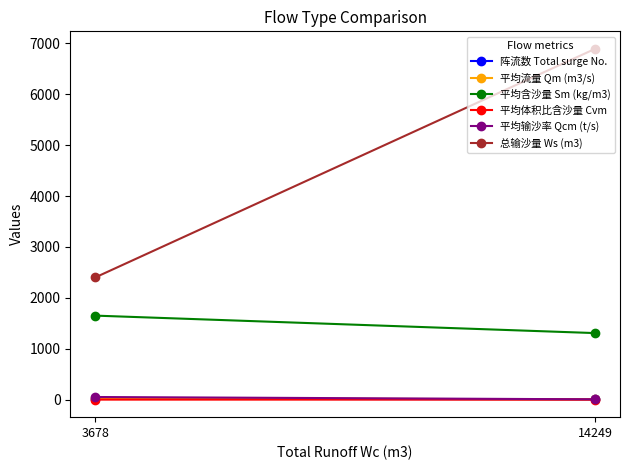

True or false: 平均体积比含沙量 Cvm has a value of 1.1 at 3678.

False